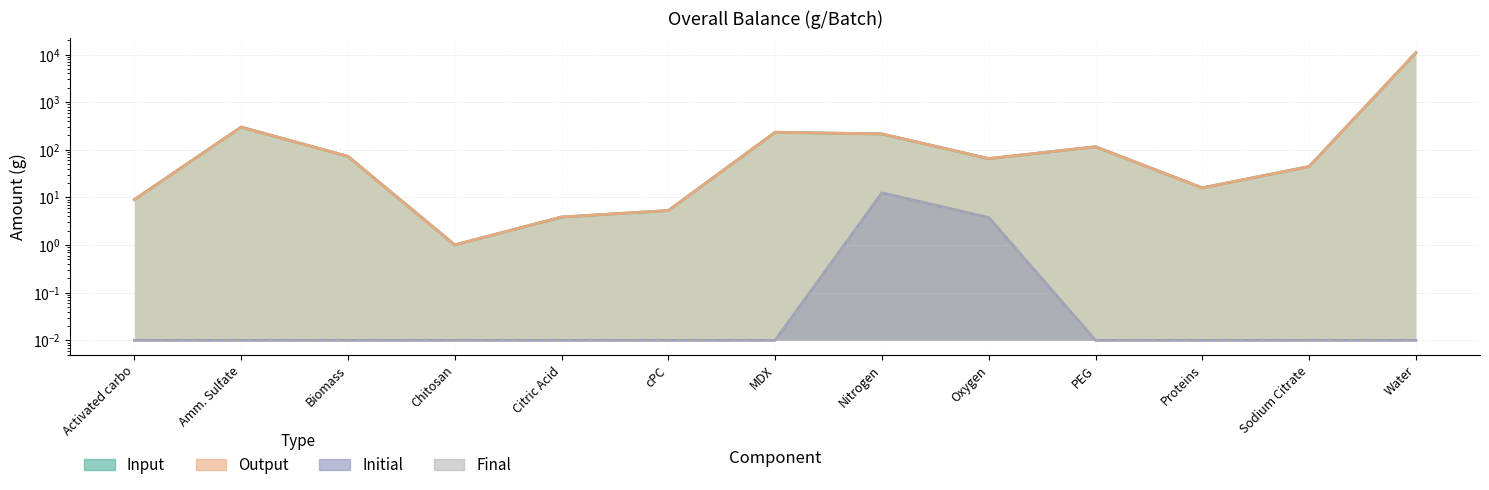

Rank the series by their maximum value, from highest to lowest.

Input, Output, Initial, Final